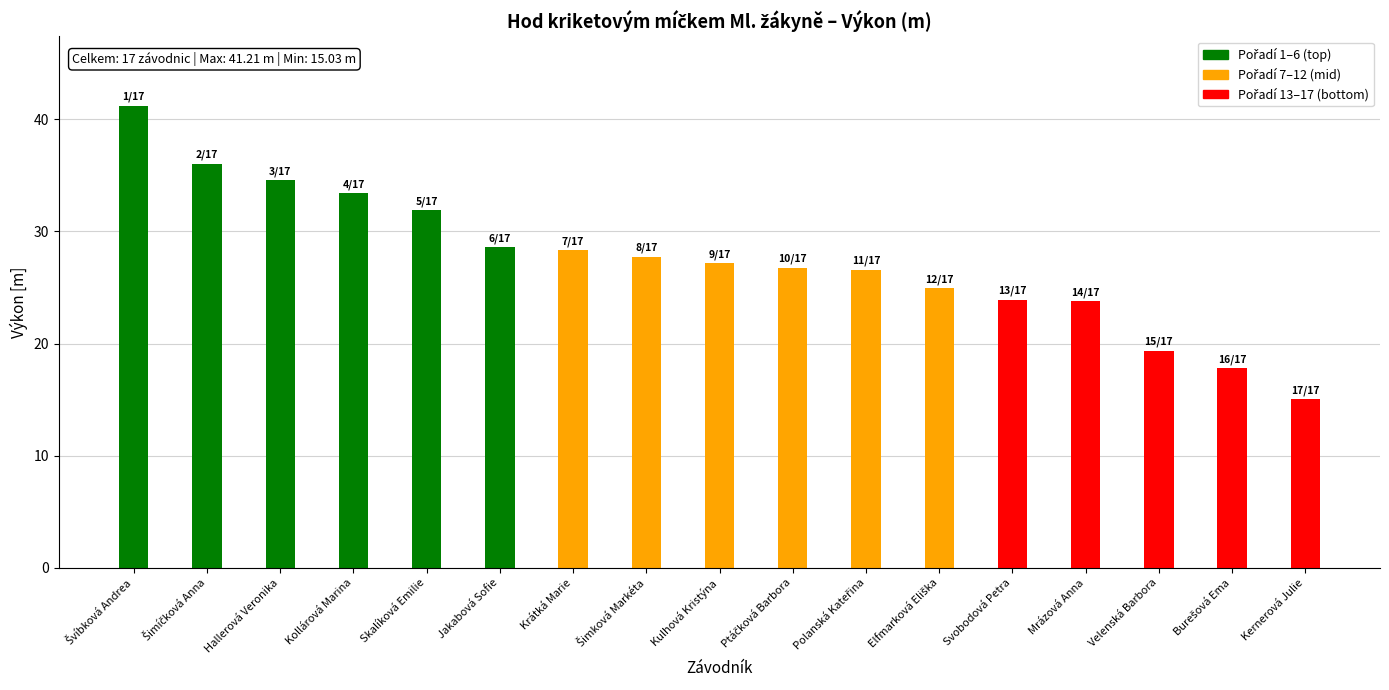

At which category does the chart reach its minimum across all series?

Kernerová Julie